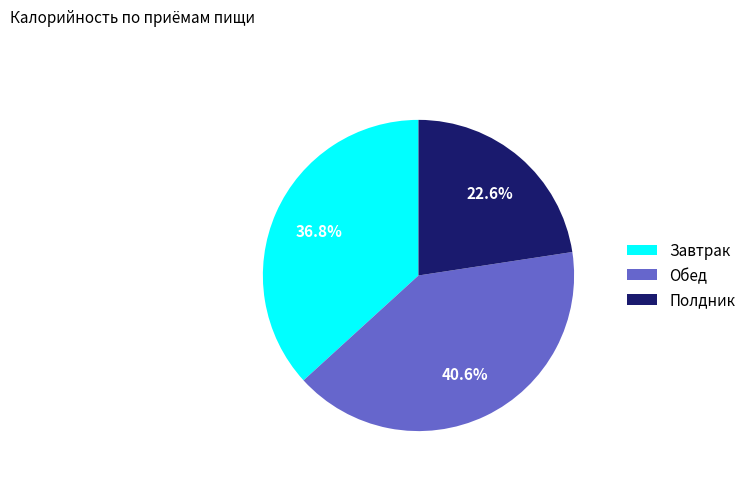

How many slices are in this pie chart?

3